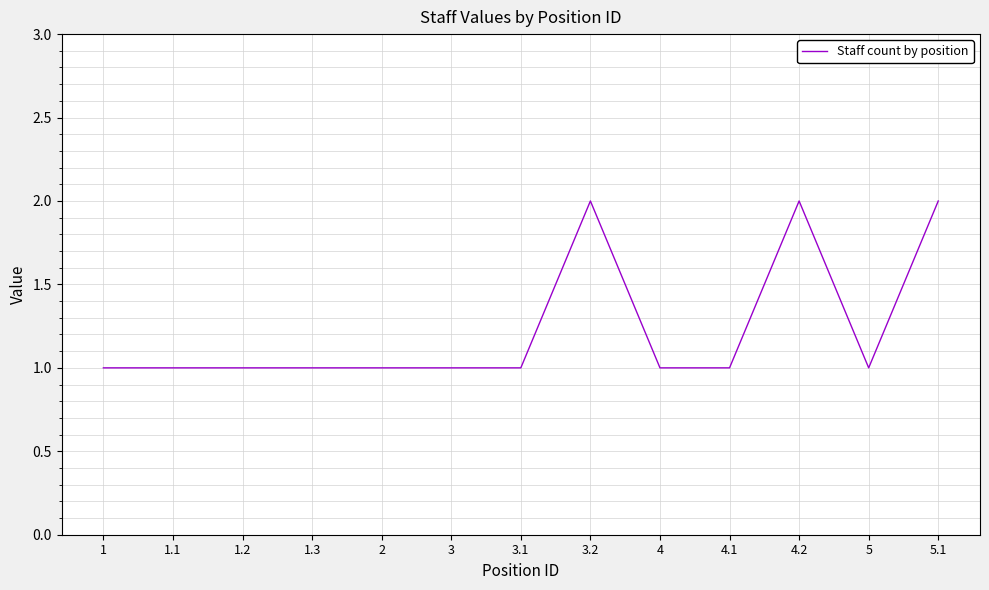

What is the ratio of the value at 5 to the value at 4.2?

0.5